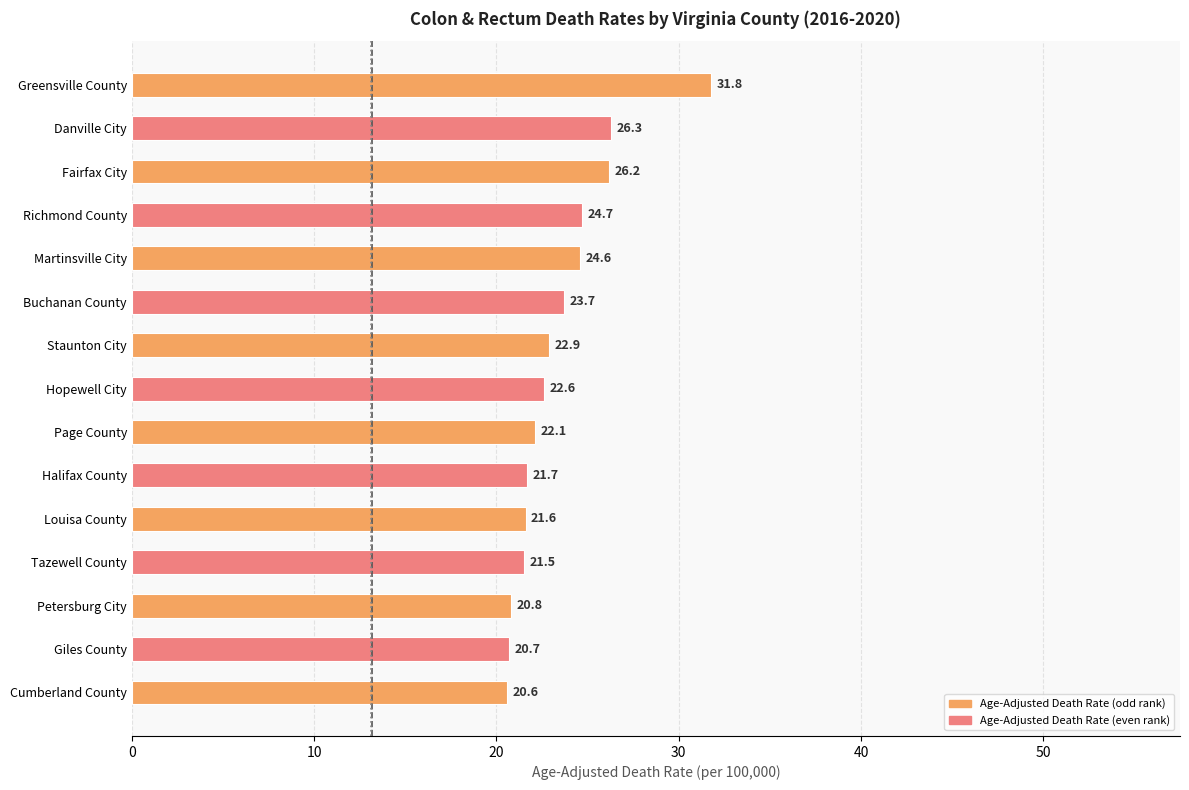

What is the sum of the values at Hopewell City and Buchanan County?

46.3